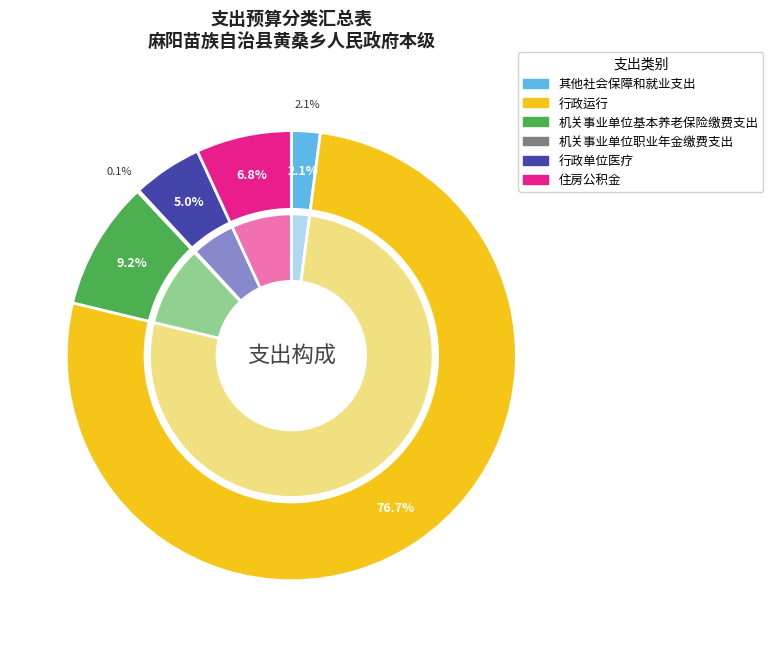

To the nearest percent, what is the combined percentage of 住房公积金 and 行政单位医疗?

12%